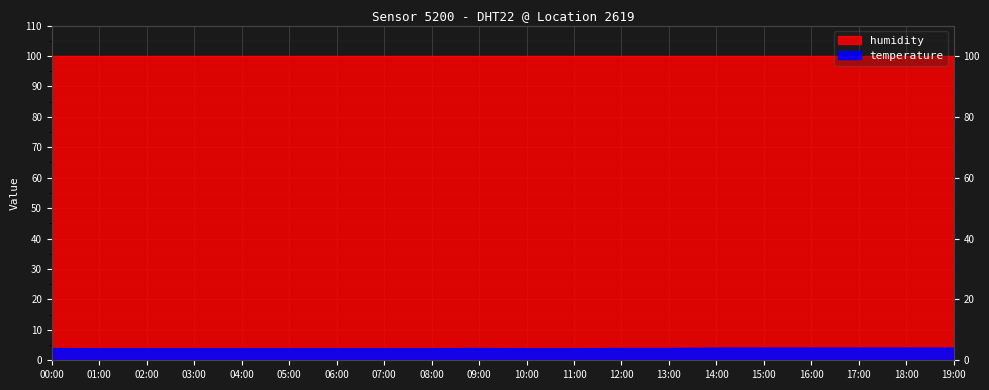

What position from the left is 07:00?

8